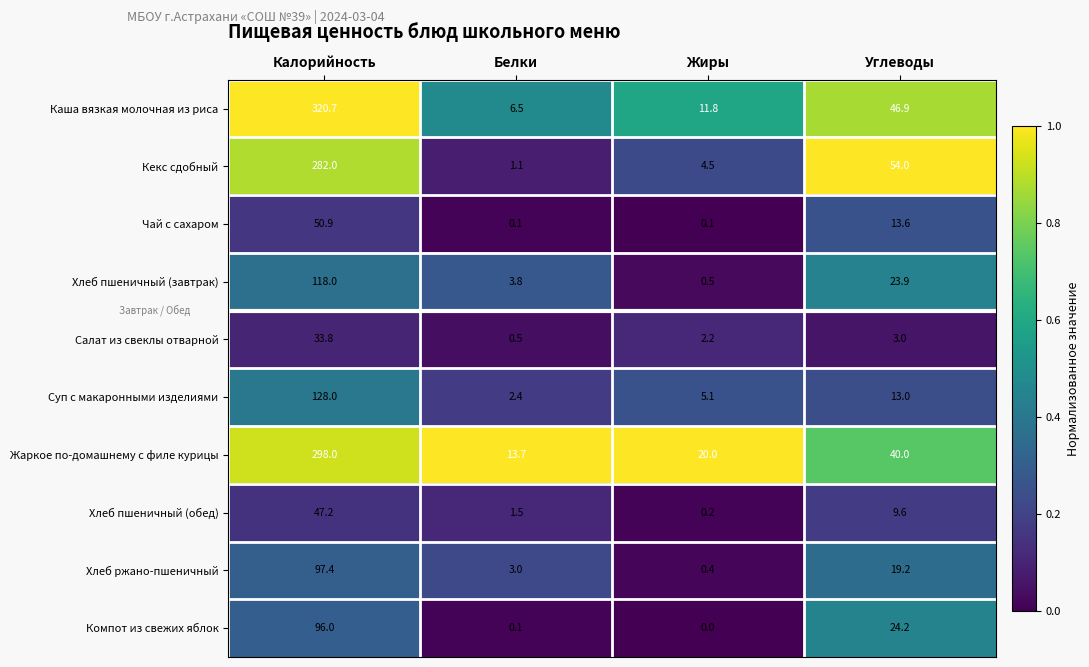

What is the difference between the maximum and second lowest values in the Каша вязкая молочная из риса series?

308.9